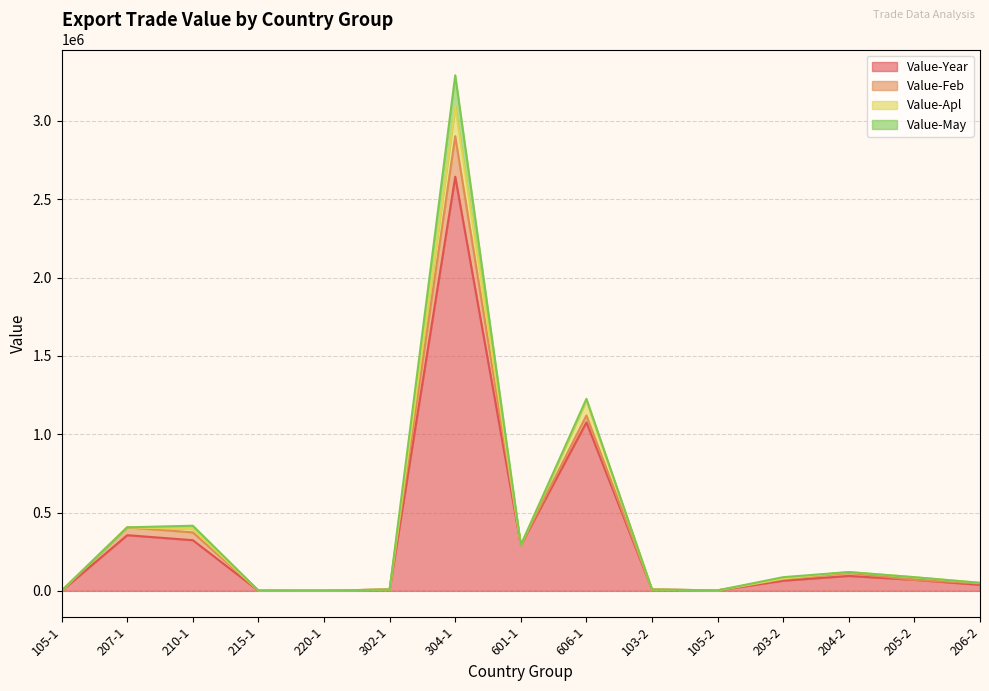

At which category is the sum across all series the highest?

304-1